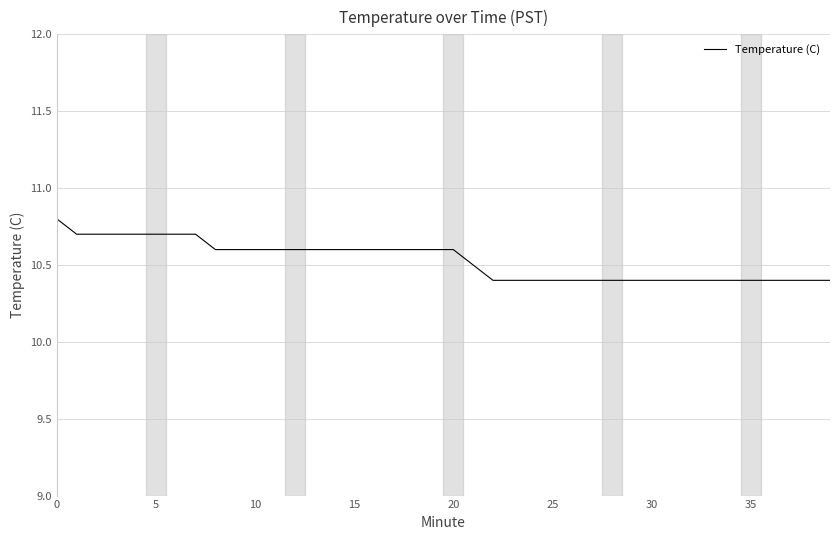

What is the difference between the second highest and second lowest values?

0.3